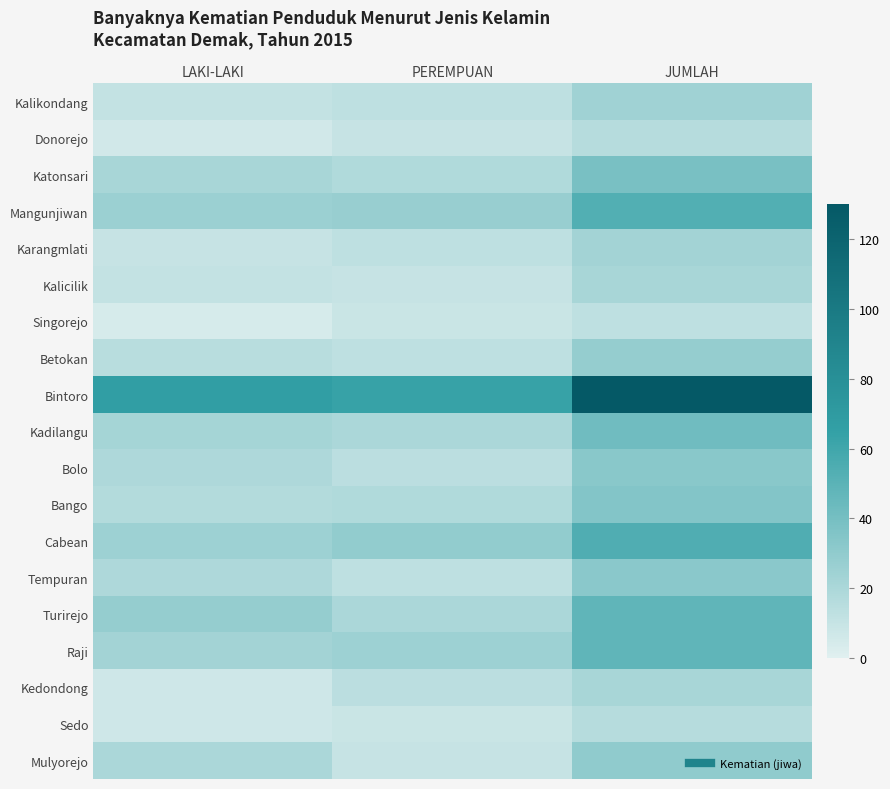

Reading right to left, transcribe all the data shown in this chart.

Kalikondang: JUMLAH=24	PEREMPUAN=13	LAKI-LAKI=11
Donorejo: JUMLAH=16	PEREMPUAN=10	LAKI-LAKI=6
Katonsari: JUMLAH=39	PEREMPUAN=18	LAKI-LAKI=21
Mangunjiwan: JUMLAH=53	PEREMPUAN=27	LAKI-LAKI=26
Karangmlati: JUMLAH=23	PEREMPUAN=13	LAKI-LAKI=10
Kalicilik: JUMLAH=21	PEREMPUAN=10	LAKI-LAKI=11
Singorejo: JUMLAH=13	PEREMPUAN=9	LAKI-LAKI=4
Betokan: JUMLAH=28	PEREMPUAN=13	LAKI-LAKI=15
Bintoro: JUMLAH=130	PEREMPUAN=63	LAKI-LAKI=67
Kadilangu: JUMLAH=42	PEREMPUAN=20	LAKI-LAKI=22
Bolo: JUMLAH=33	PEREMPUAN=14	LAKI-LAKI=19
Bango: JUMLAH=35	PEREMPUAN=18	LAKI-LAKI=17
Cabean: JUMLAH=54	PEREMPUAN=29	LAKI-LAKI=25
Tempuran: JUMLAH=32	PEREMPUAN=13	LAKI-LAKI=19
Turirejo: JUMLAH=48	PEREMPUAN=20	LAKI-LAKI=28
Raji: JUMLAH=48	PEREMPUAN=25	LAKI-LAKI=23
Kedondong: JUMLAH=21	PEREMPUAN=14	LAKI-LAKI=7
Sedo: JUMLAH=16	PEREMPUAN=9	LAKI-LAKI=7
Mulyorejo: JUMLAH=30	PEREMPUAN=10	LAKI-LAKI=20